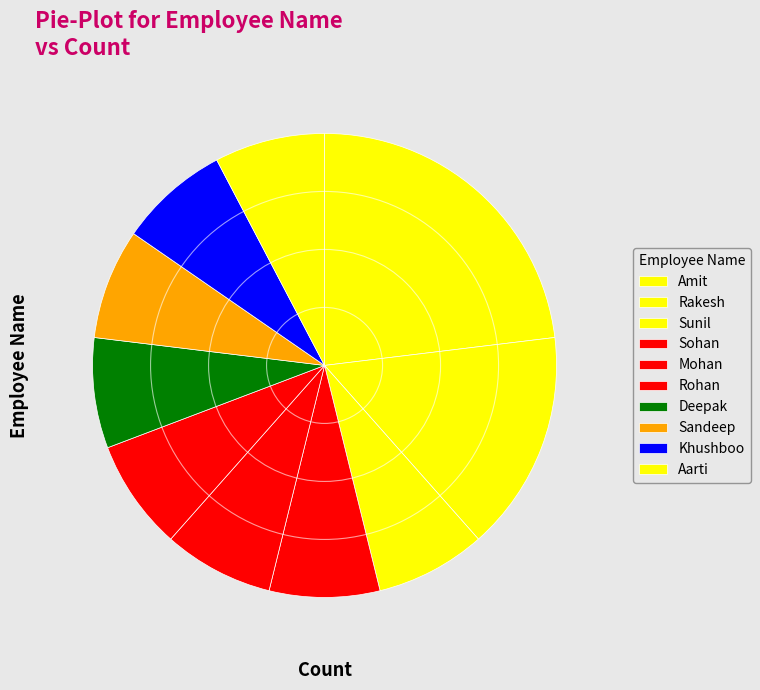

What is the largest slice in the pie chart?

Amit